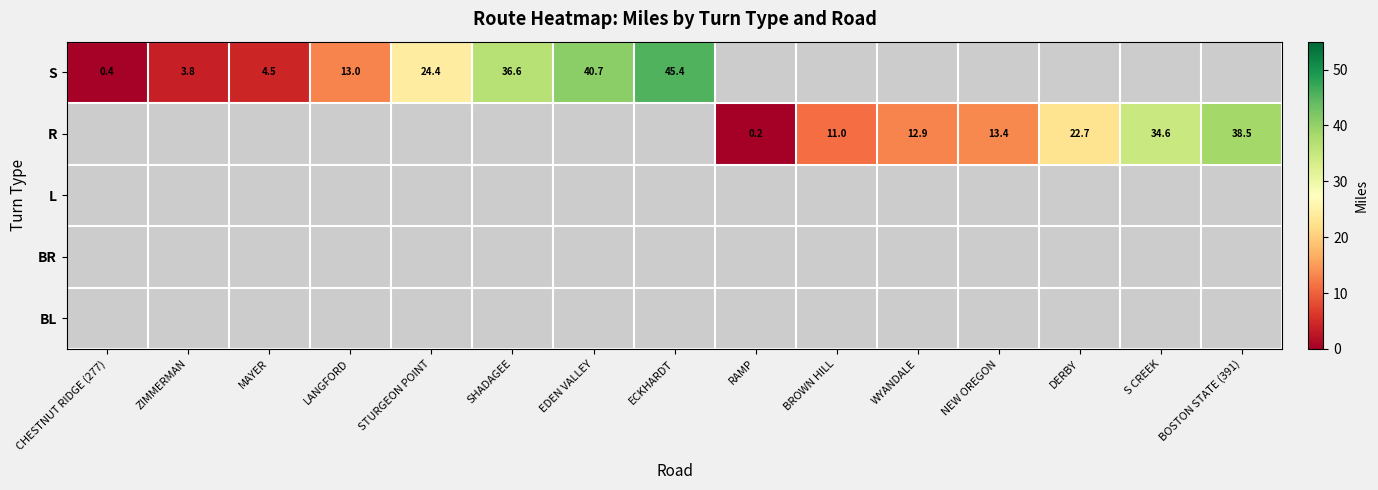

Which series has the widest spread of values?

row_0